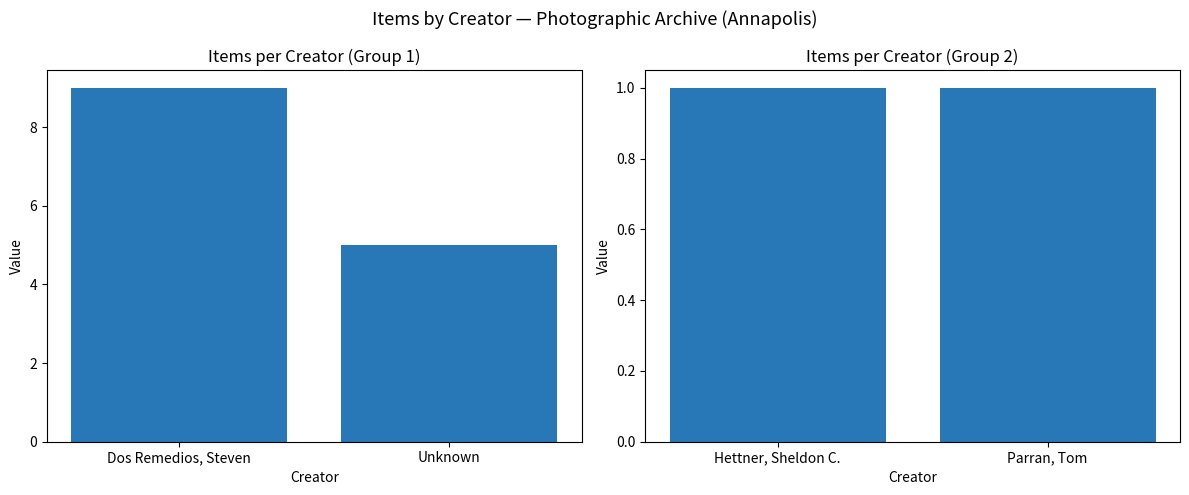

What is the lowest value of the Item Count (panel 2) series?

1